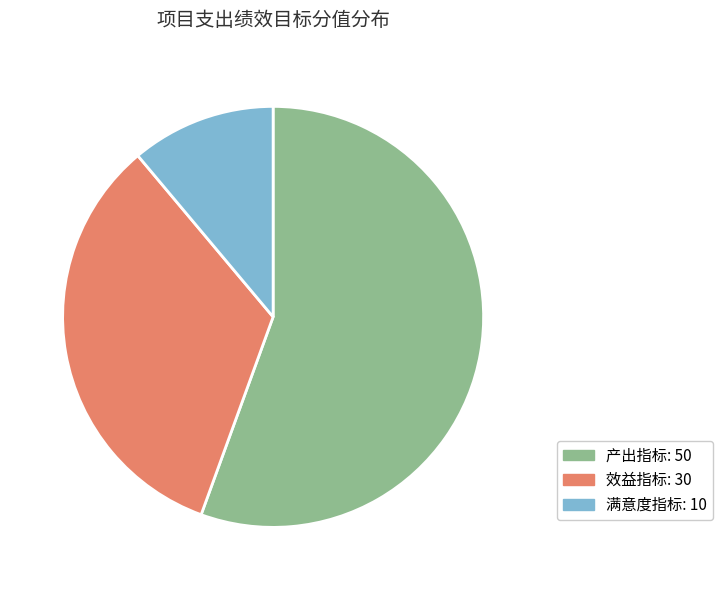

How many segments does this pie chart have?

3